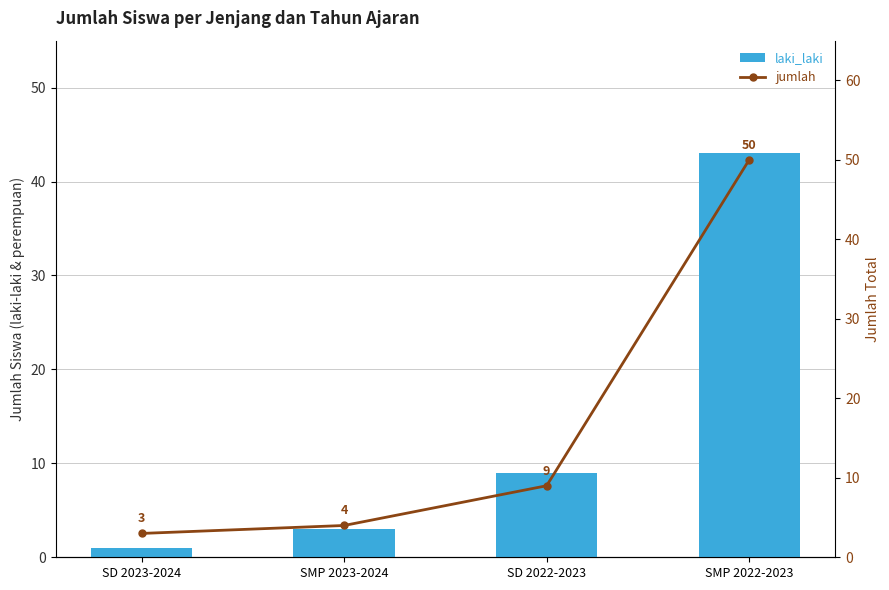

True or false: laki_laki has a value of 3 at SD 2022-2023.

False